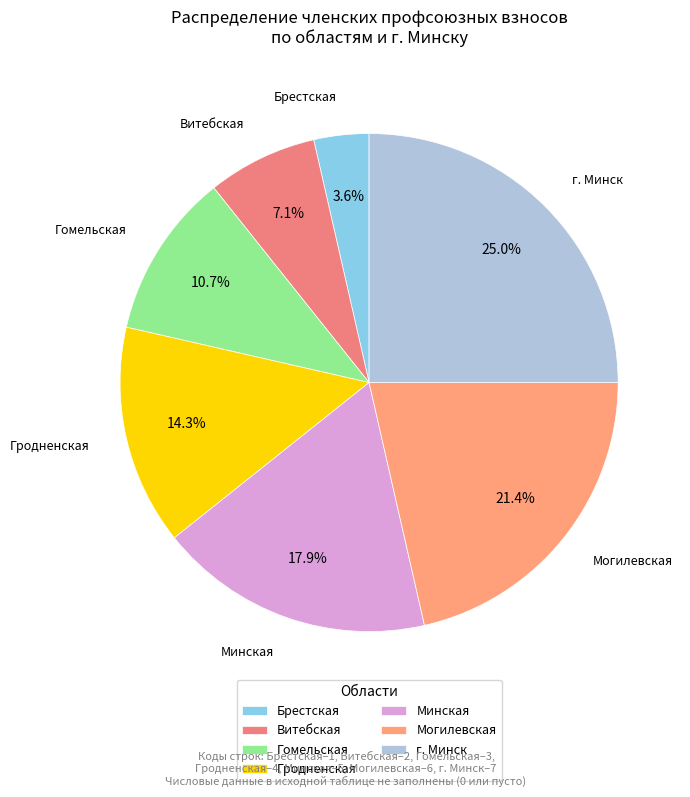

Does any single category account for the majority?

No